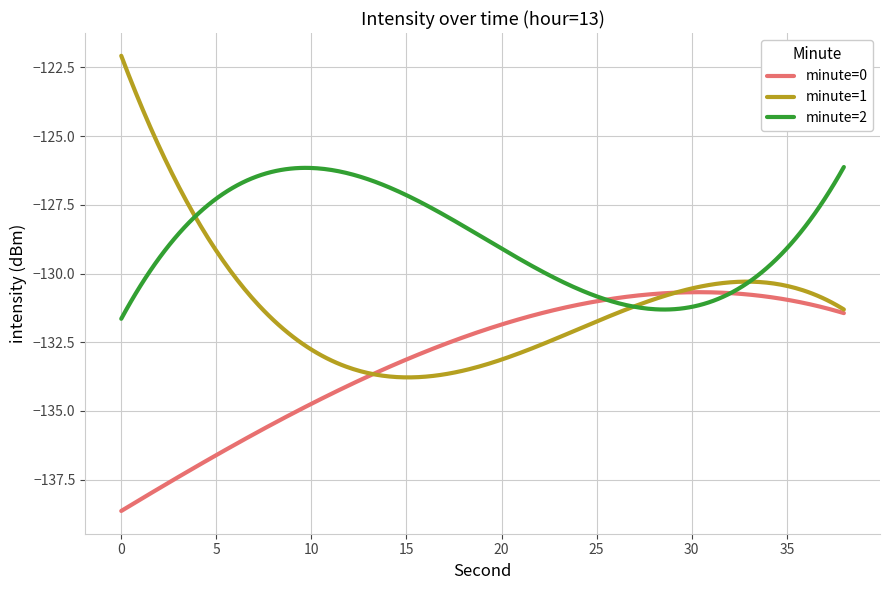

What are all the series names shown in the legend?

minute=0, minute=1, minute=2